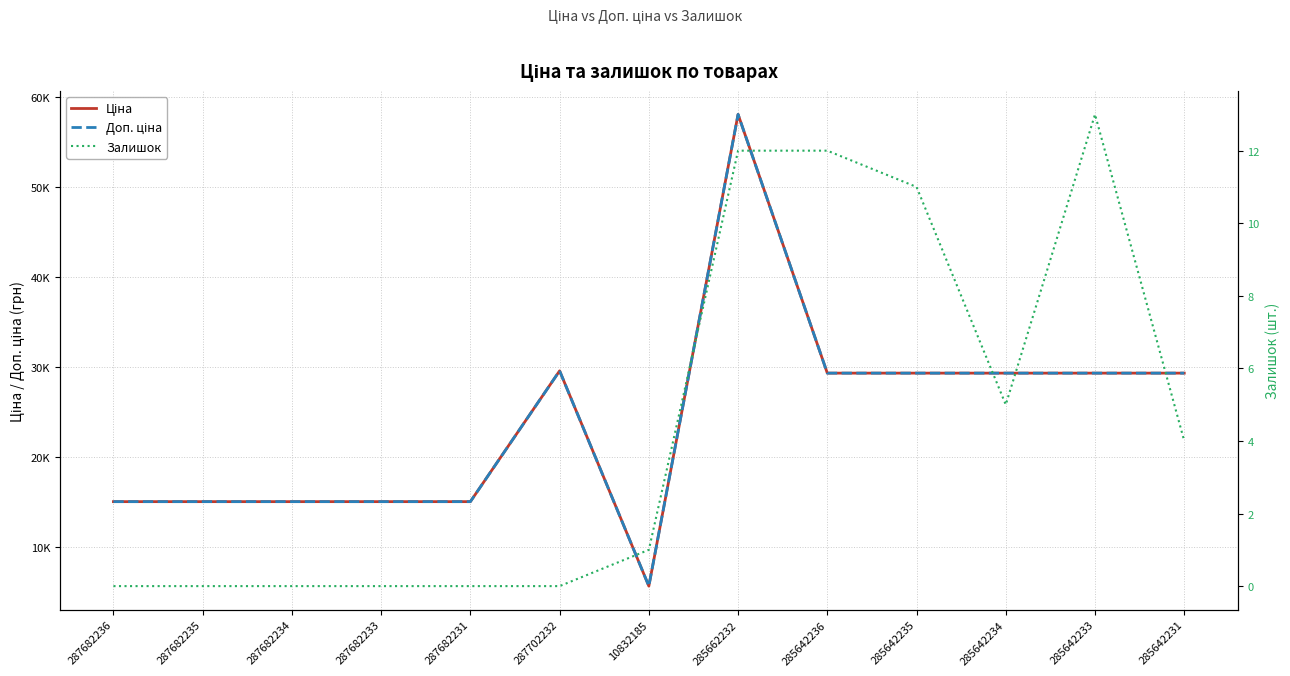

At which category is the sum across all series the highest?

285662232